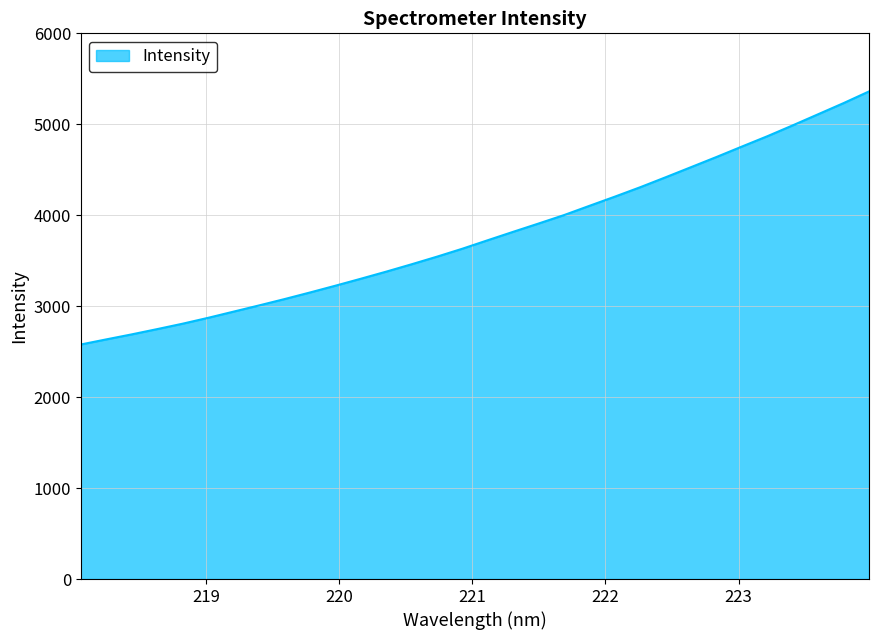

What is the difference between the maximum and minimum values?

2782.5